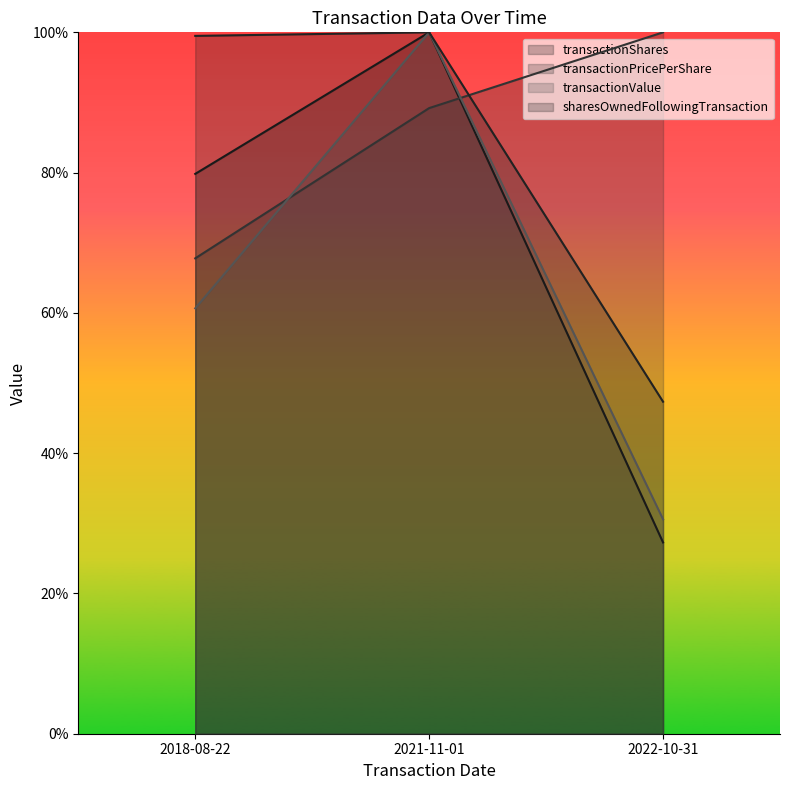

What is the difference between the highest and lowest values at 2021-11-01?

10.8